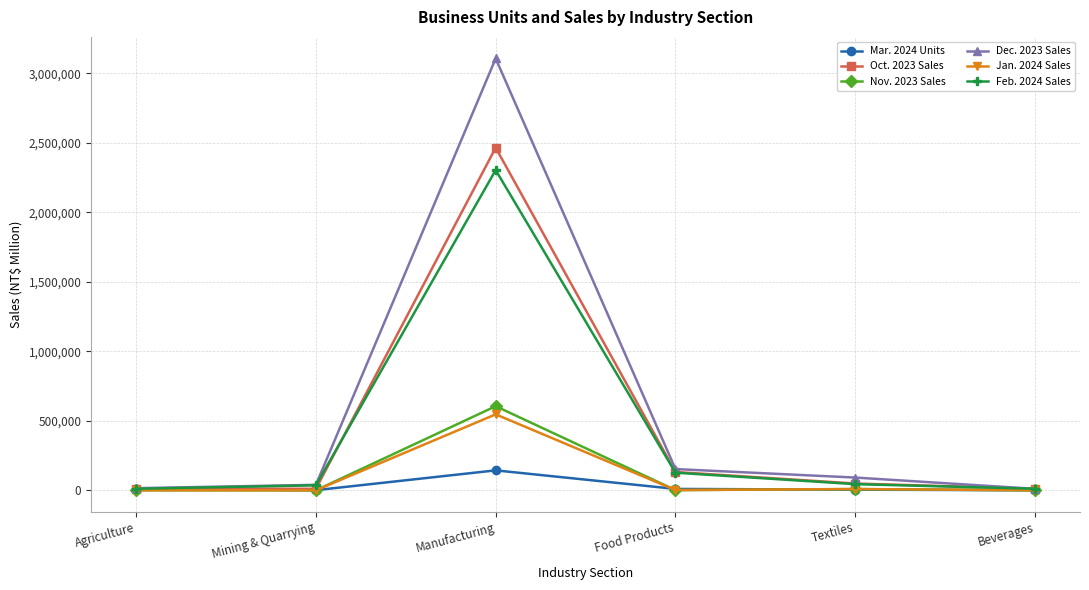

How many distinct data groups are displayed?

6